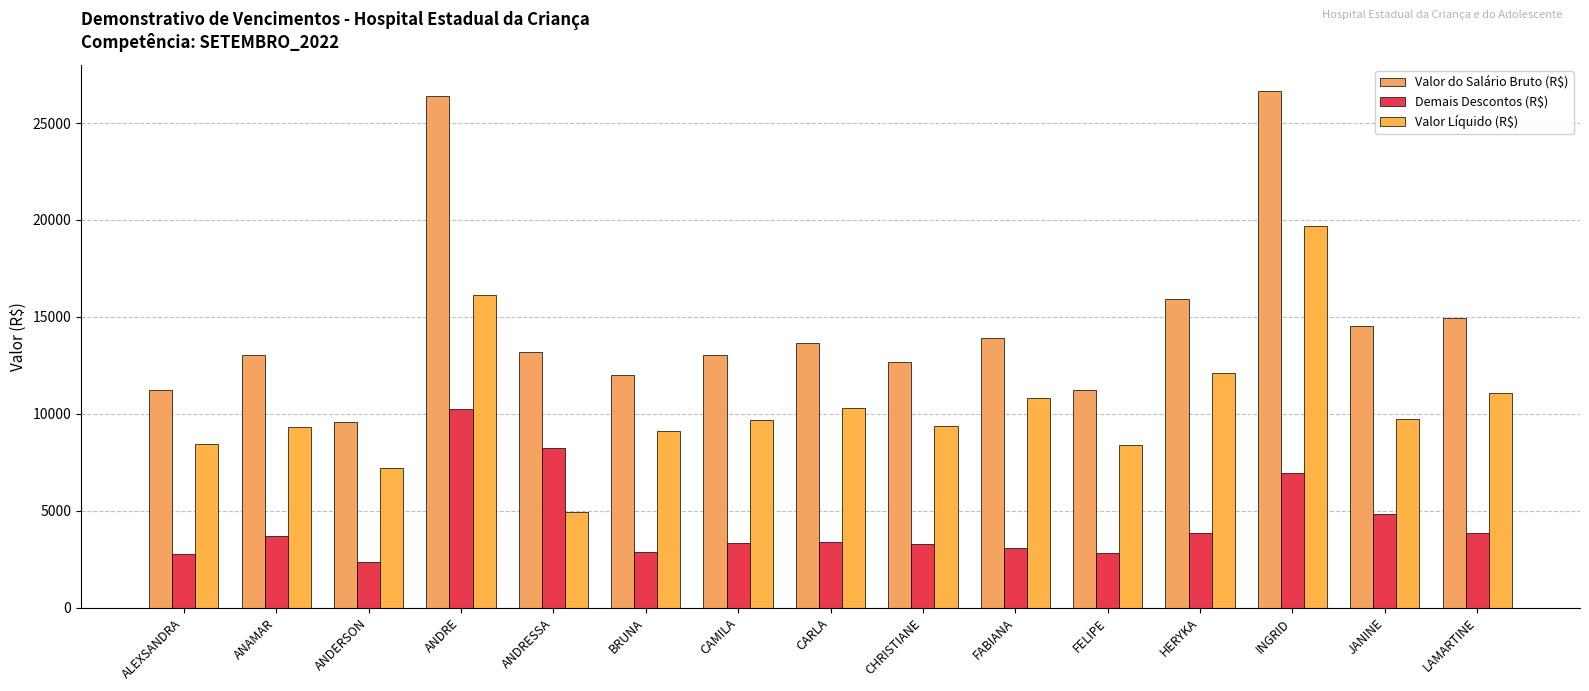

How many categories are shown in the chart?

15